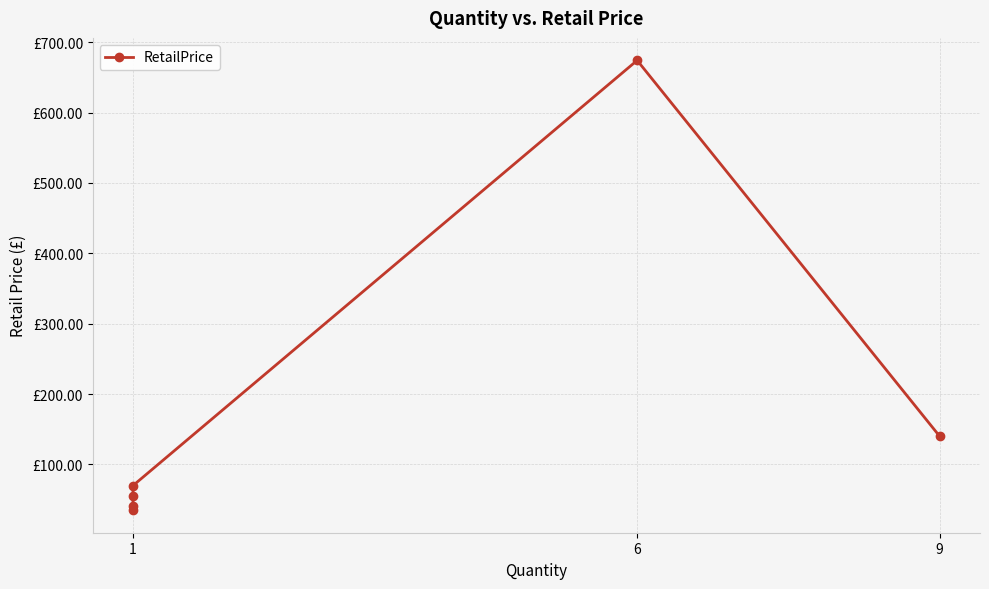

How many interior local peaks (higher than both neighbors) does the data have?

1